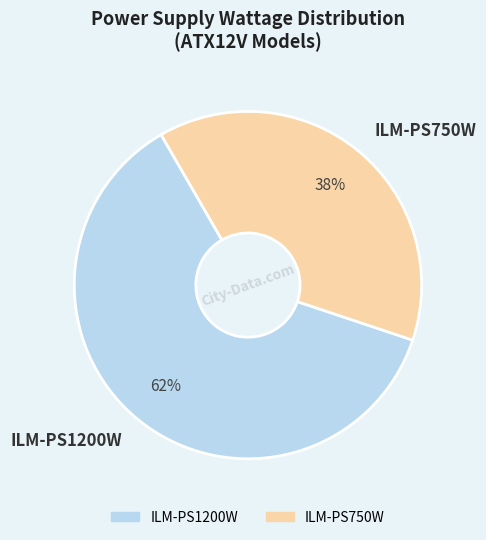

Which slice is the smallest?

ILM-PS750W